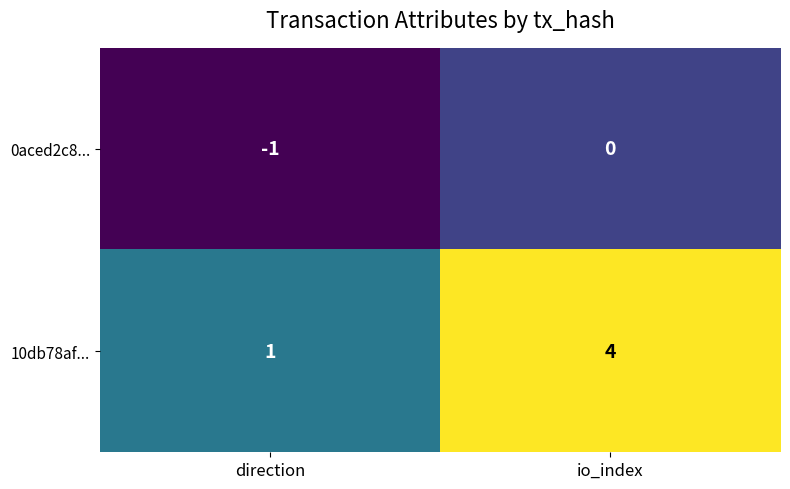

Is it true that 10db78af... equals 4 at io_index?

True